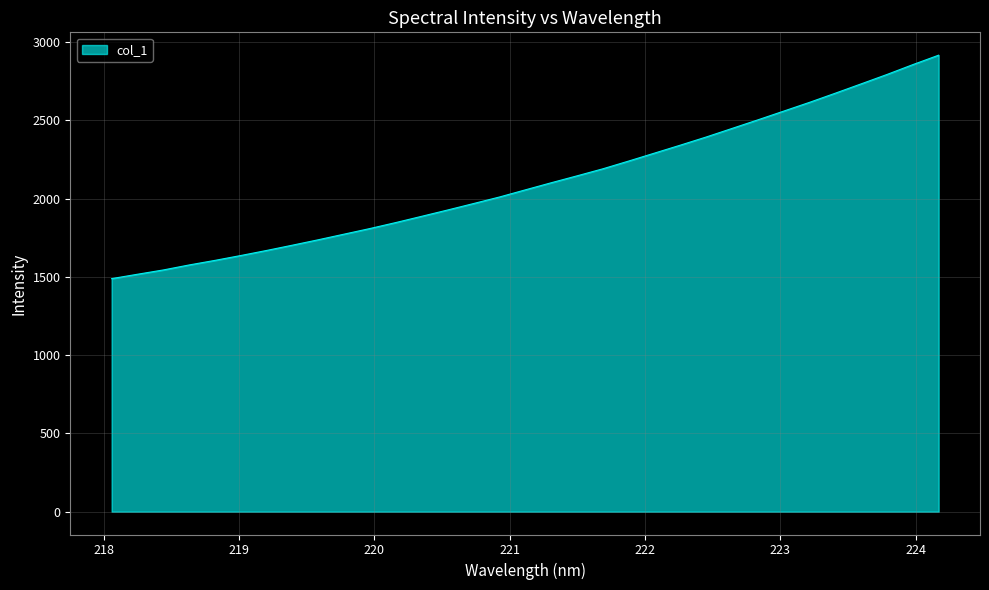

Reading right to left, list all the values displayed in this chart.

2915.9	2855.6	2792.8	2732.8	2673.3	2614.8	2558.8	2502.9	2448.1	2393.4	2341.4	2290.6	2239.9	2190.3	2145.3	2101.1	2055.8	2010.2	1968.5	1927.4	1887.2	1847.4	1809.2	1773.3	1737.3	1702.7	1668.9	1636.5	1605.4	1576.1	1544.1	1516.6	1488.6